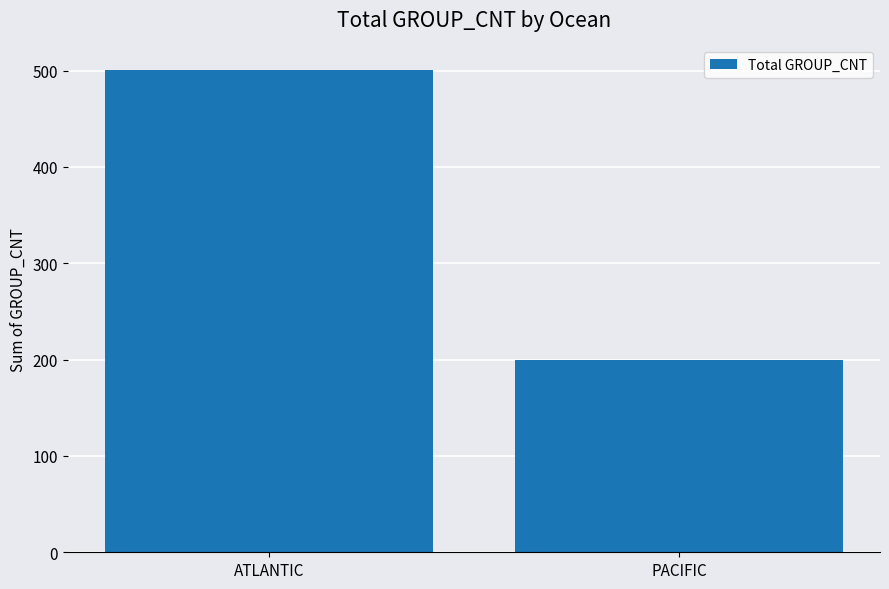

Between PACIFIC and ATLANTIC, which is larger?

ATLANTIC